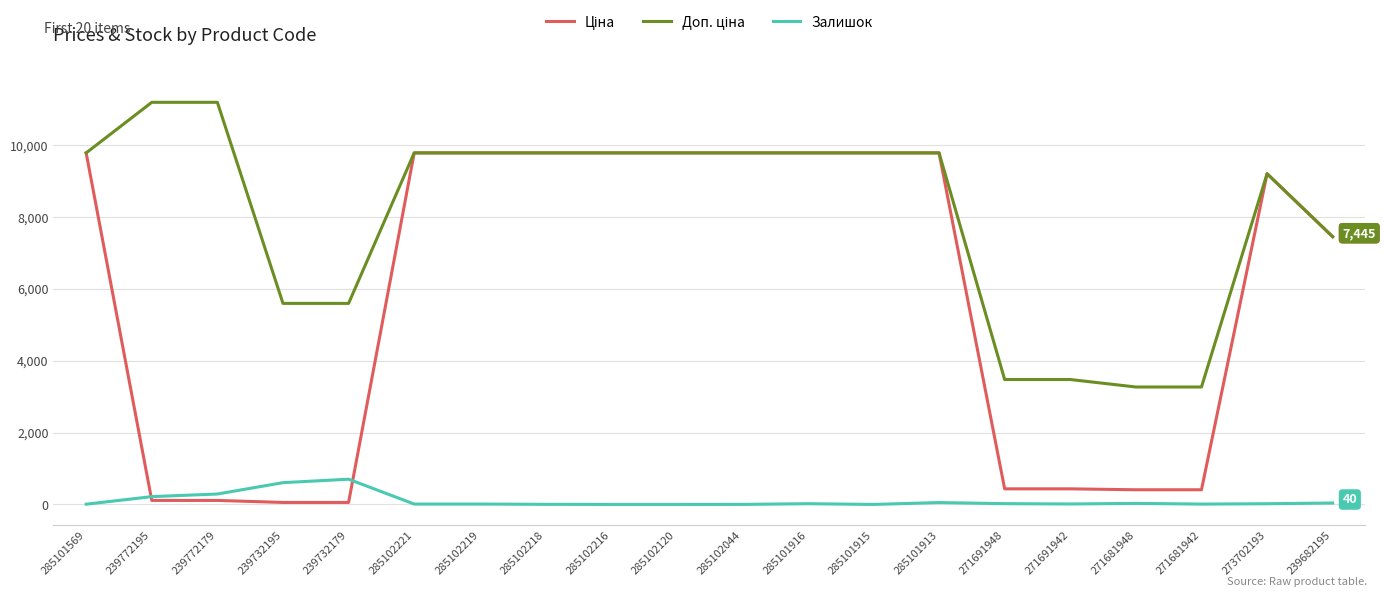

The value of Залишок at 239732195 is 988.0. True or false?

False